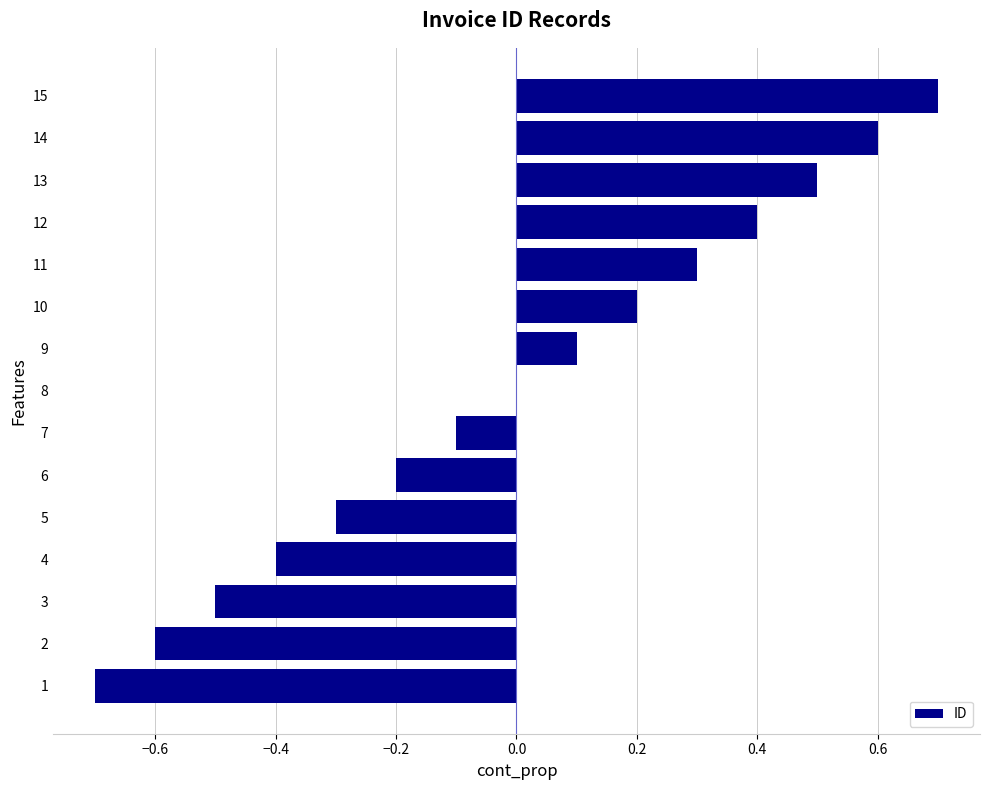

Read the value at 15.

0.7